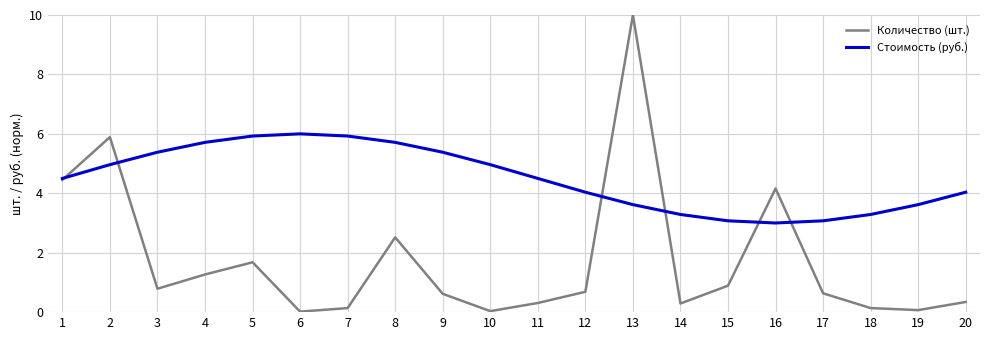

In Количество (шт.), how many points are higher than both neighbors (excluding endpoints)?

5